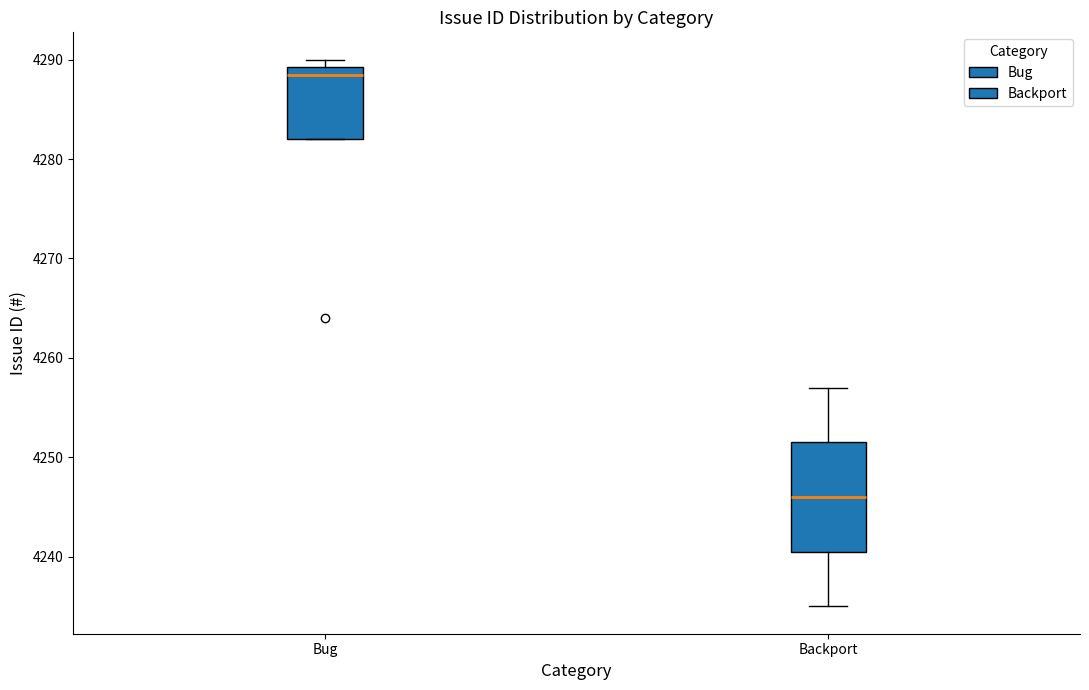

Reading left to right, transcribe this box plot: for each box, give where its median line is, the range the box spans, and where its two whiskers end, as read against the y-axis. The values are not printed on the chart, so give them approximately, as read against the axis.

Bug: median 4289 (just below the box's upper edge), box 4282 to 4289, whiskers 4282 to 4290
Backport: median 4246, box 4241 to 4252, whiskers 4235 to 4257